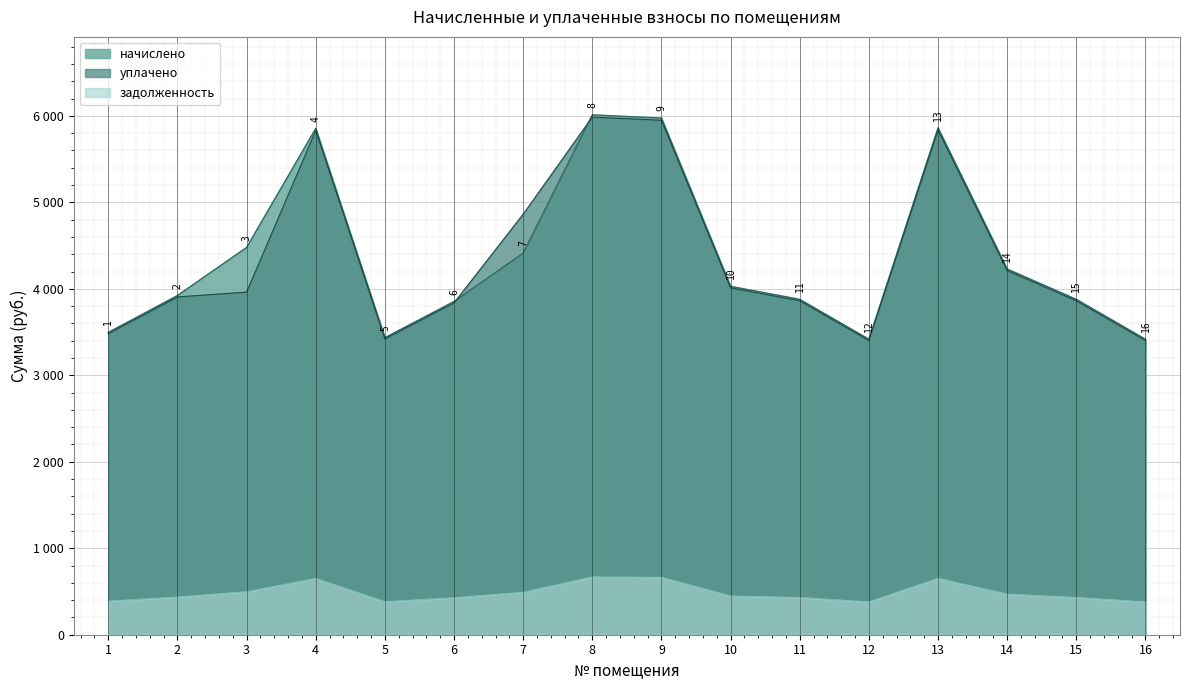

At 7, list the series in order from smallest to largest.

задолженность, начислено, уплачено